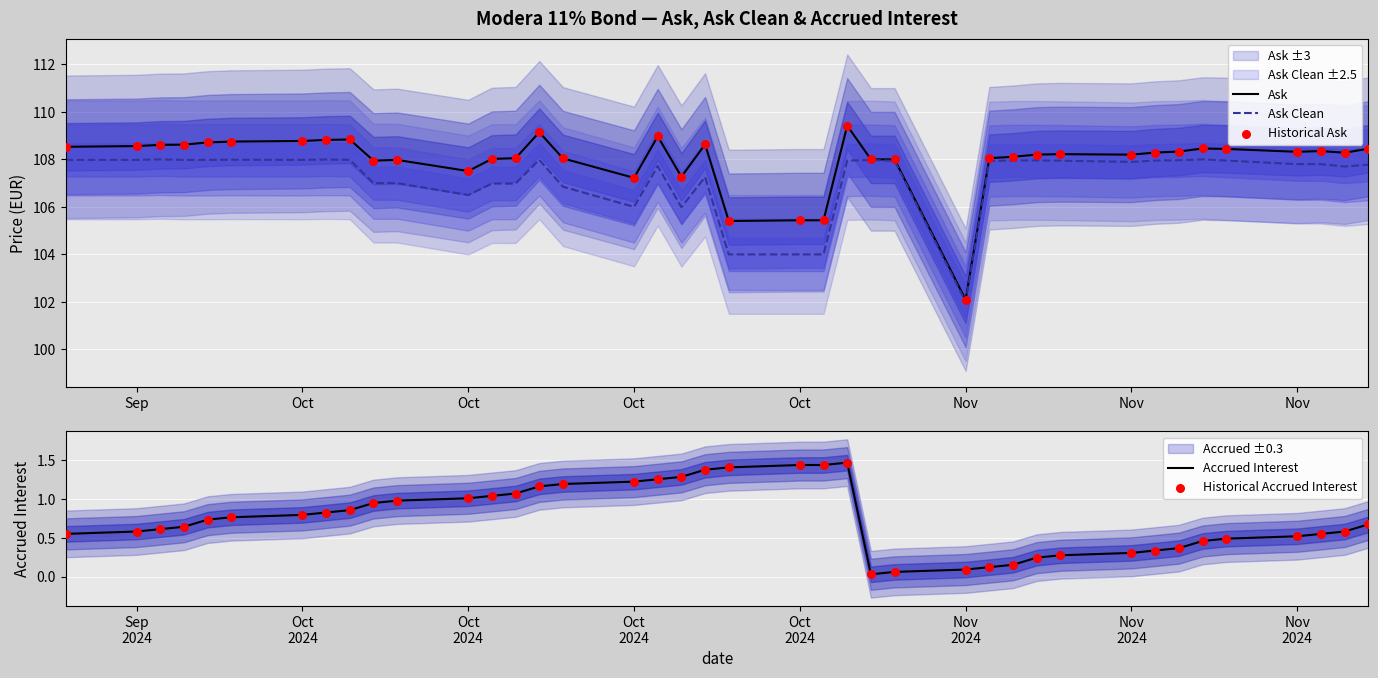

Which series has the largest total across all categories?

Ask